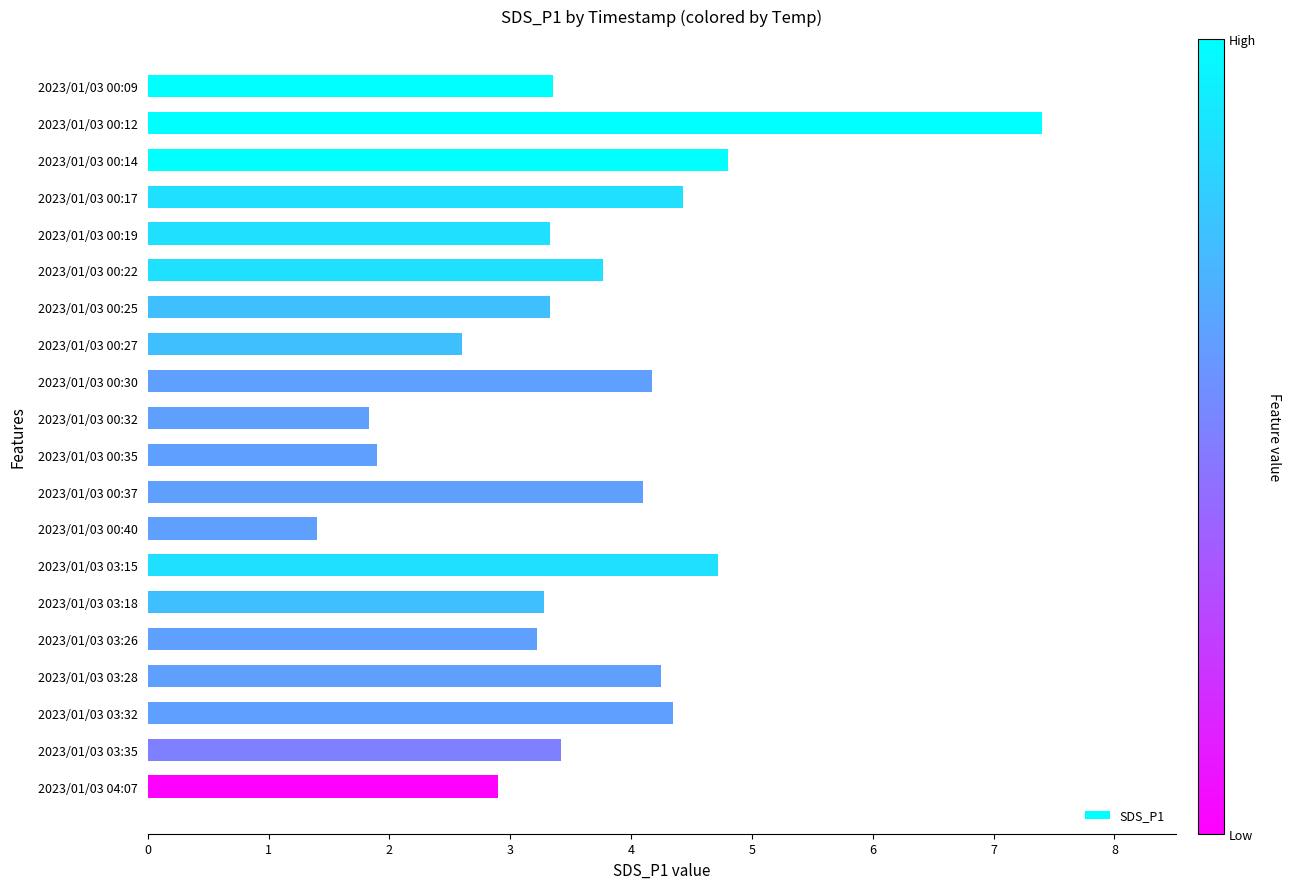

True or false: the data shows 4.4 at 2023/01/03 00:17.

True